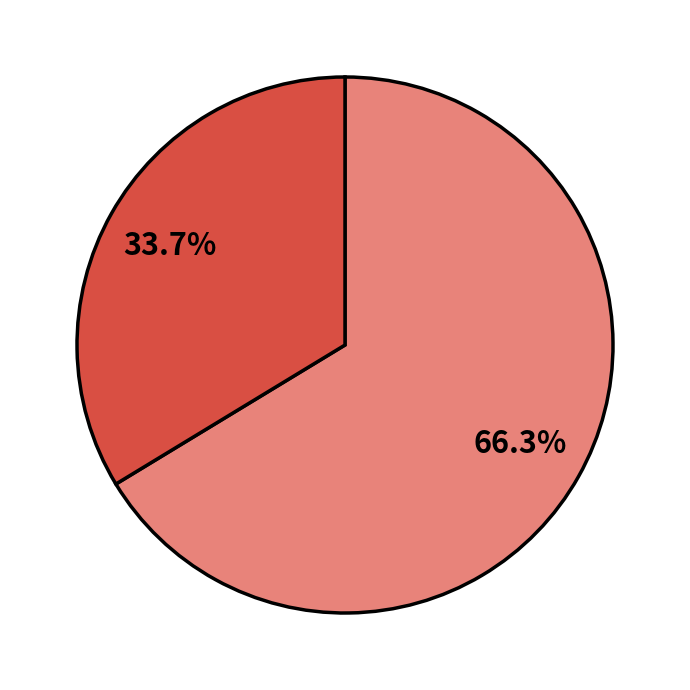

Count the number of slices in the pie.

2